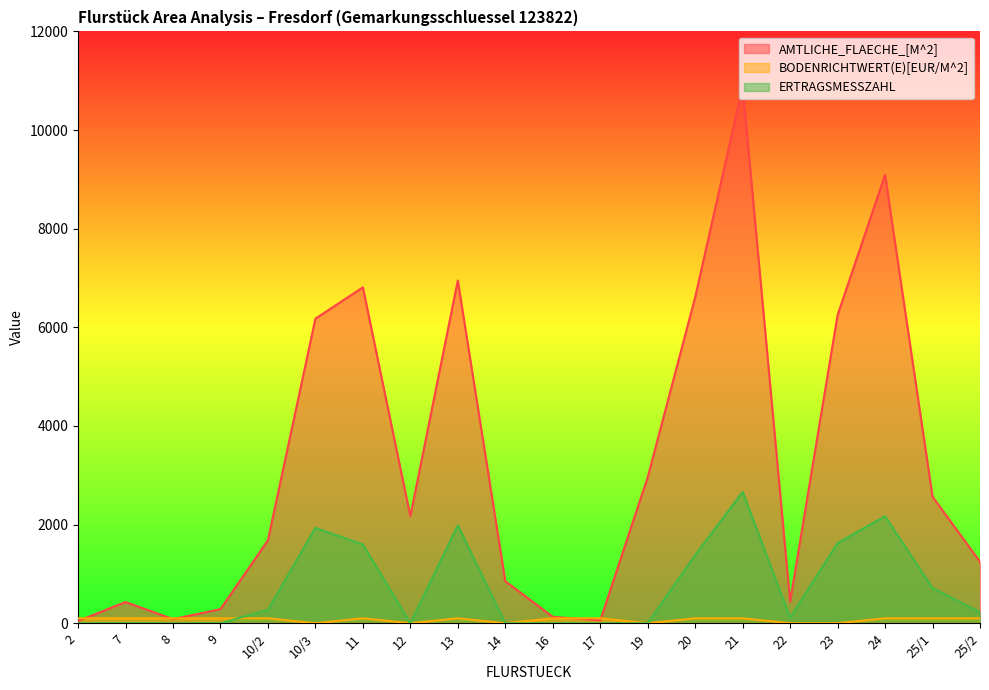

Rank the series at 20 from highest to lowest value.

AMTLICHE_FLAECHE_[M^2], ERTRAGSMESSZAHL, BODENRICHTWERT(E)[EUR/M^2]